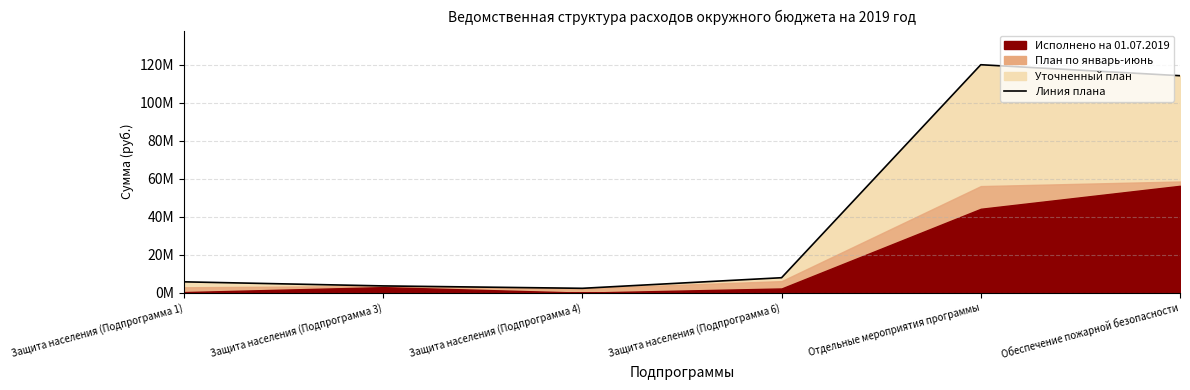

What is the approximate value at Обеспечение пожарной безопасности?

114165500